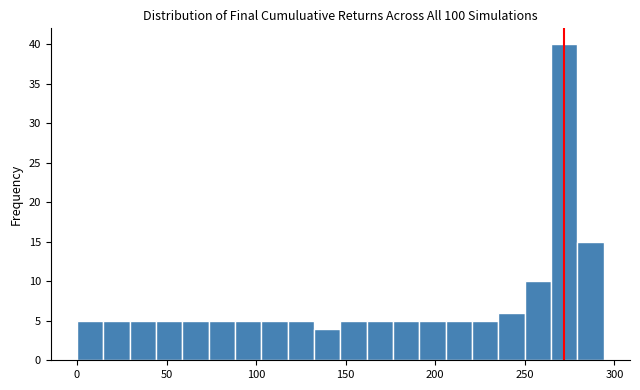

Around what value on the x-axis is the tallest bar? Give the approximate position of its centre, as read against the axis.

270